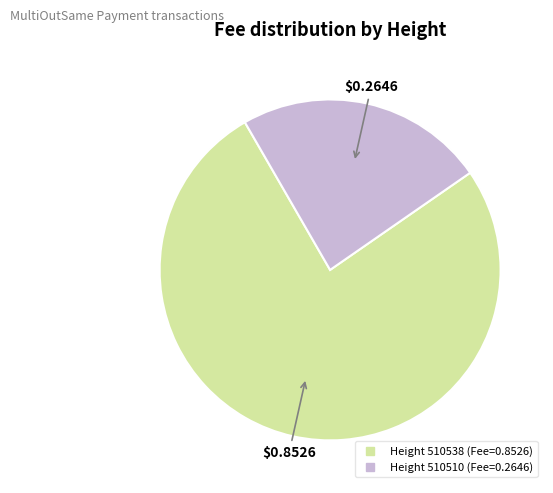

Does any single category account for the majority?

Yes